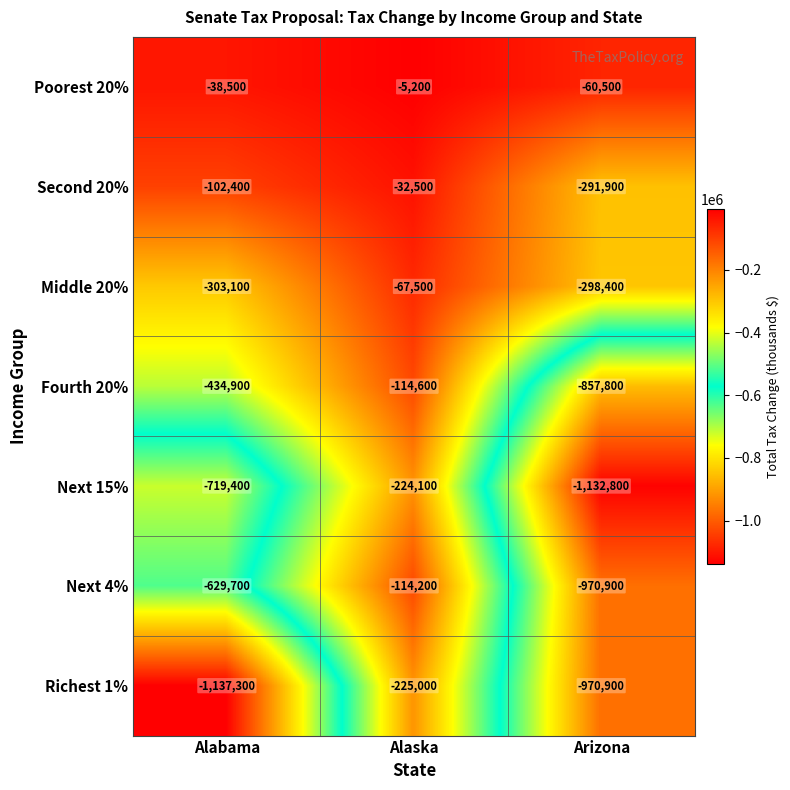

What is the difference between the maximum and minimum values in the Middle 20% series?

235600